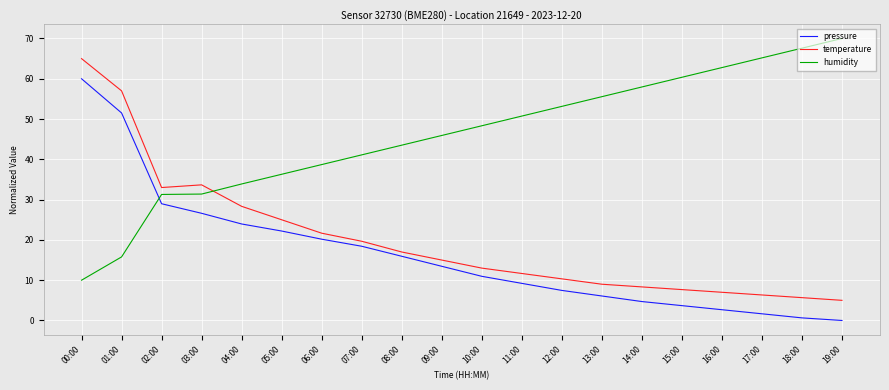

What is the sum of the temperature values at 06:00 and 04:00?

50.0